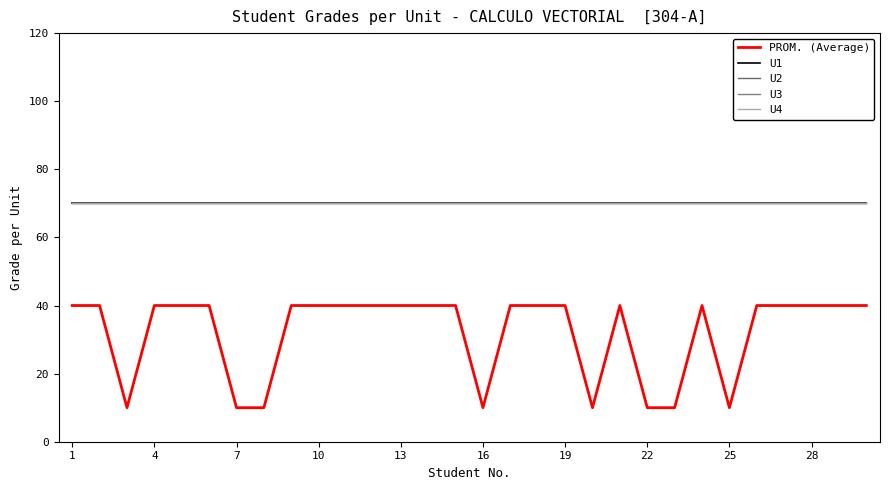

Is this an area chart (filled region under the line)?

No